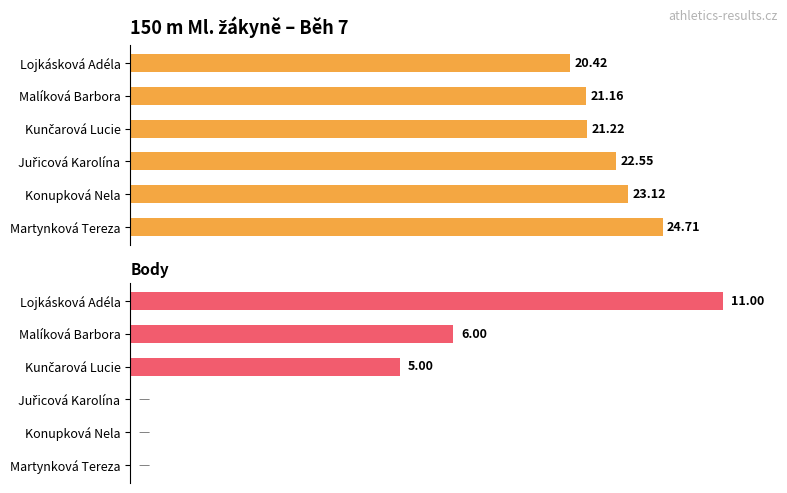

What is the sum of all Výkon (s) values?

133.2